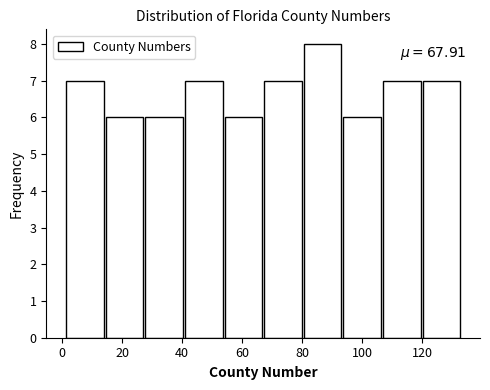

Over which range of the x-axis is the bar tallest?

80.2 to 93.4